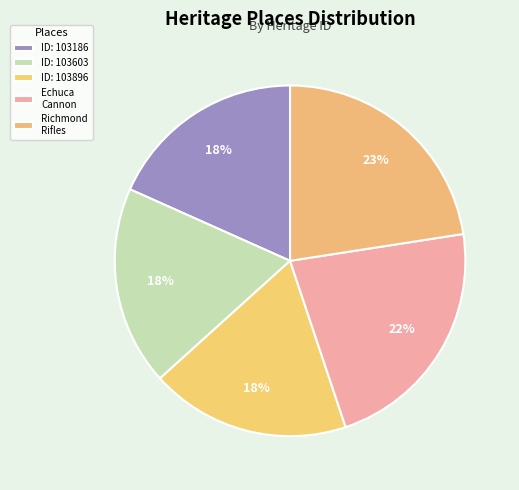

How many segments does this pie chart have?

5